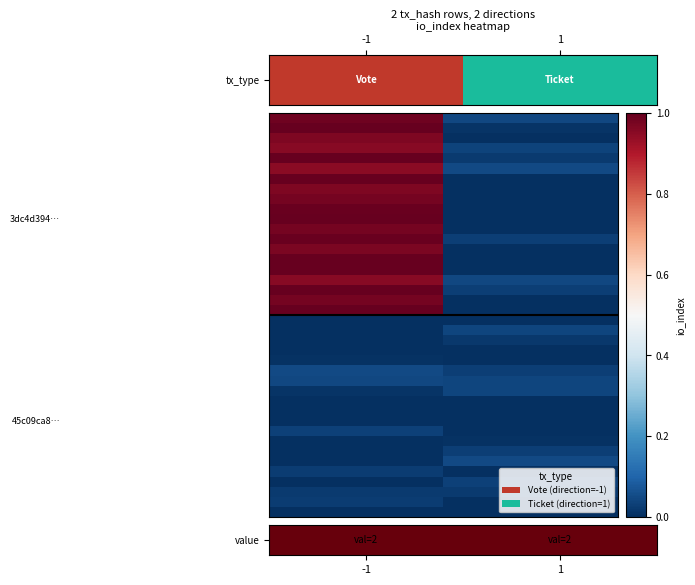

Which series has the largest total across all categories?

value